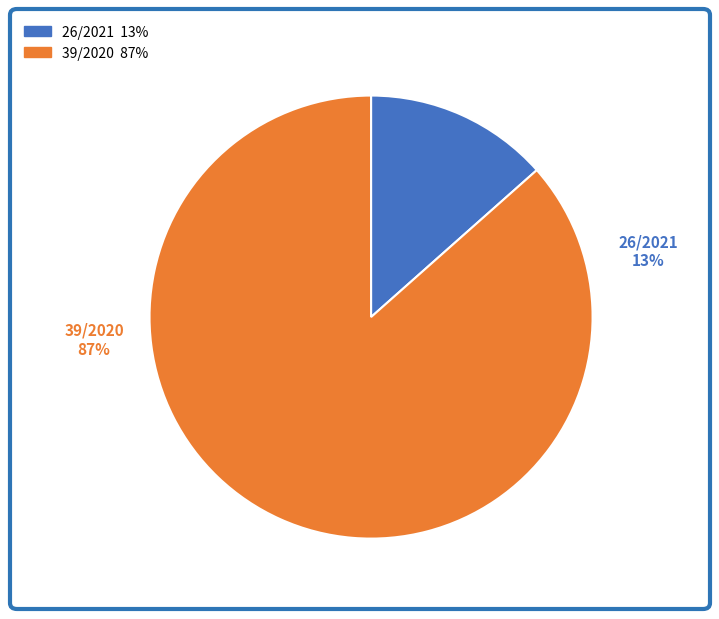

To the nearest percent, what percentage of the pie is 39/2020?

87%